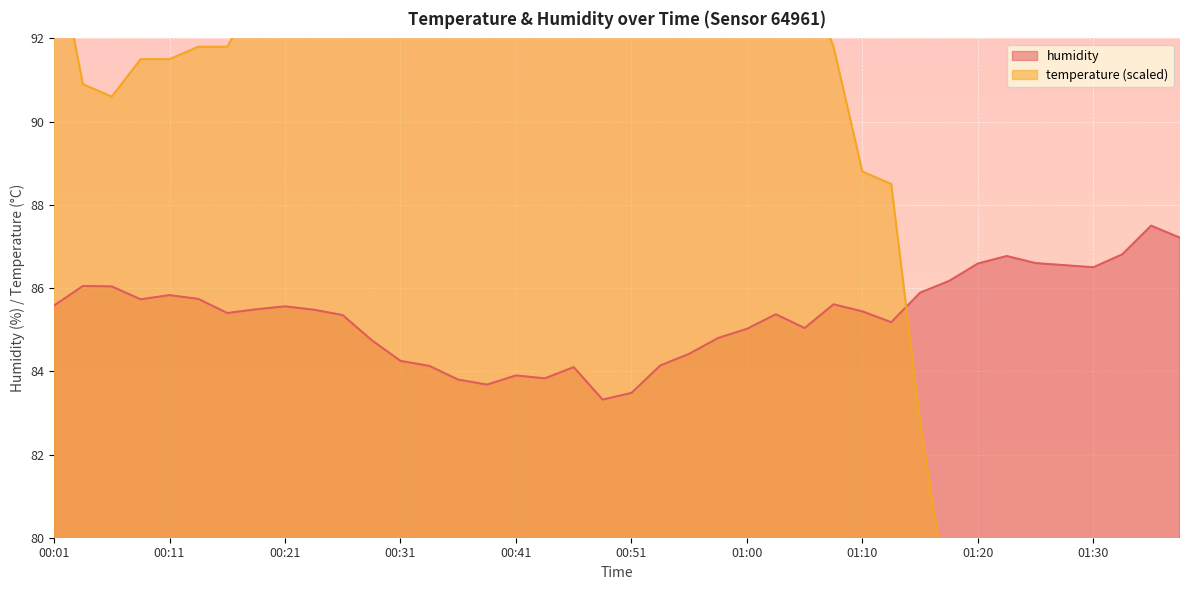

Which has a higher value, 00:01 or 00:58?

00:01